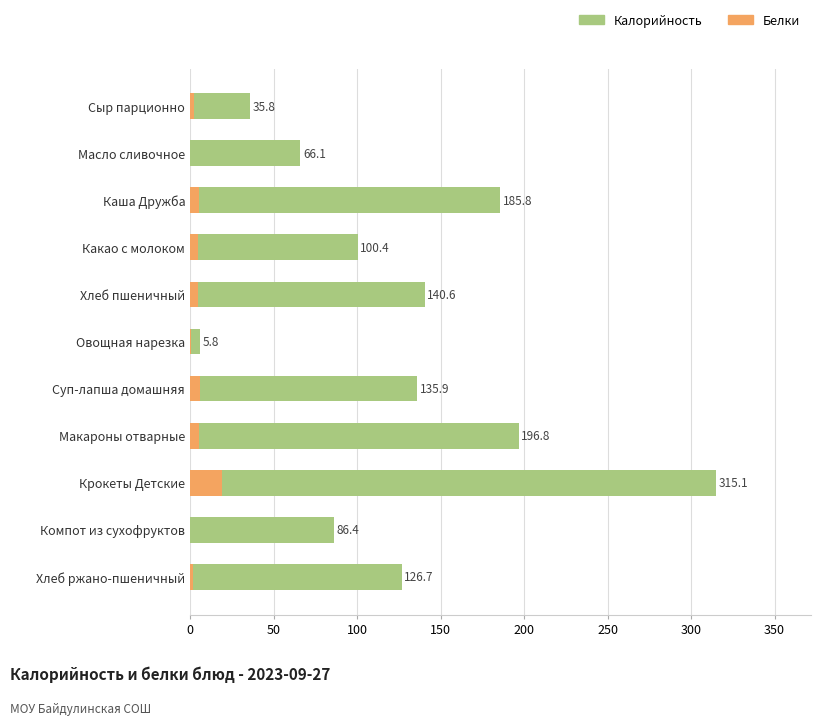

Which series has the largest total across all categories?

Калорийность